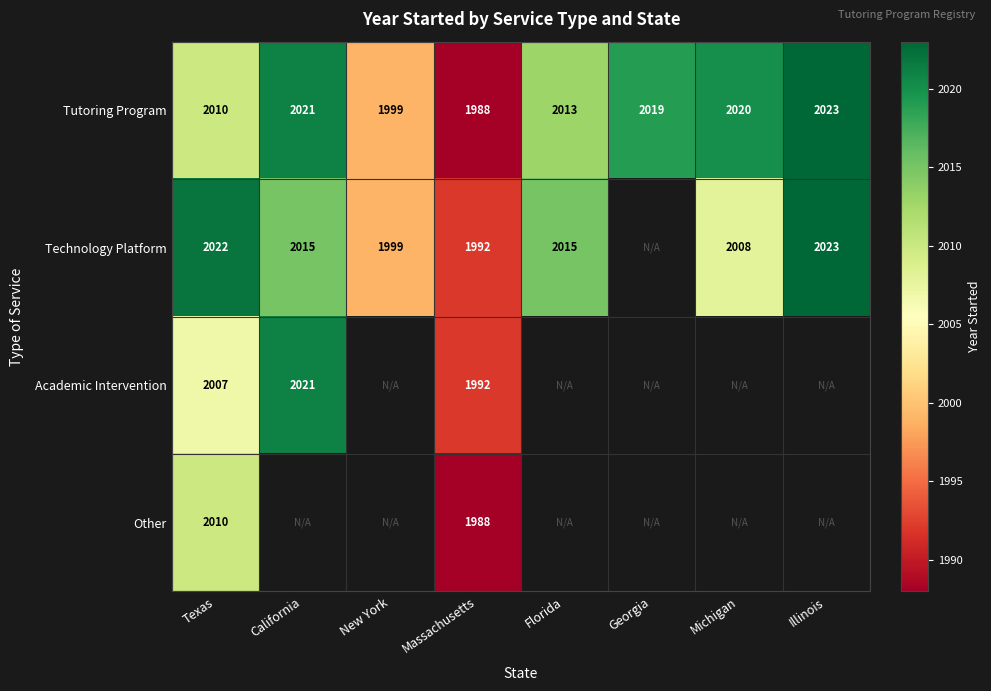

Rank the categories by Tutoring Program value from lowest to highest.

Massachusetts, New York, Texas, Florida, Georgia, Michigan, California, Illinois